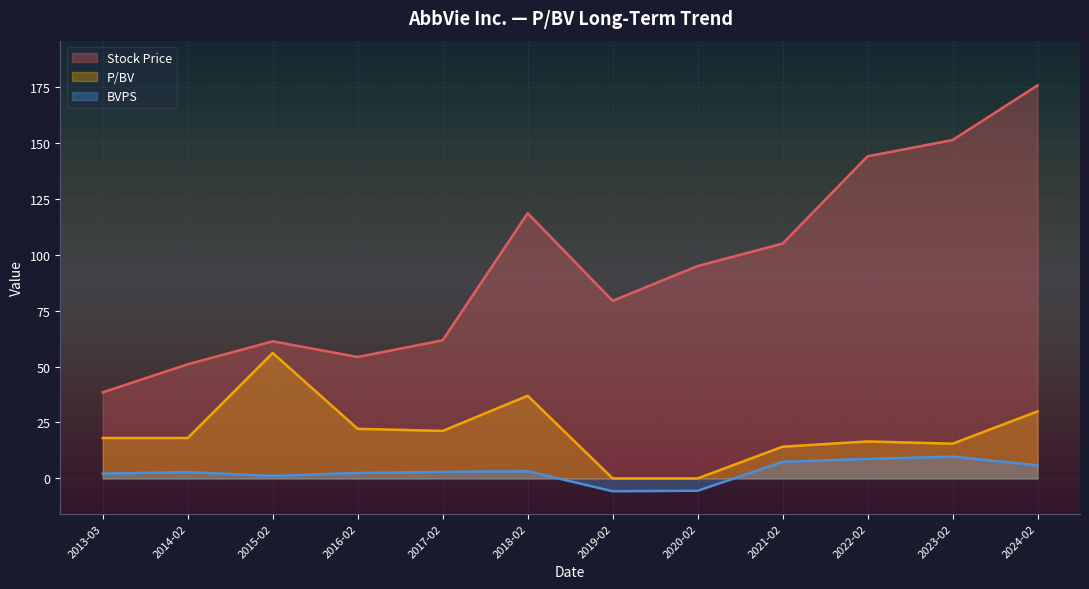

At 2024-02, list the series in order from smallest to largest.

BVPS, P/BV, Stock Price